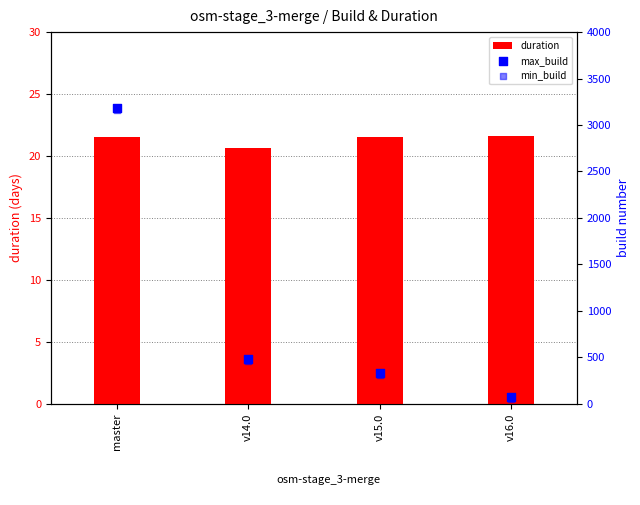

Which series has the largest Y range (max minus min)?

max_build